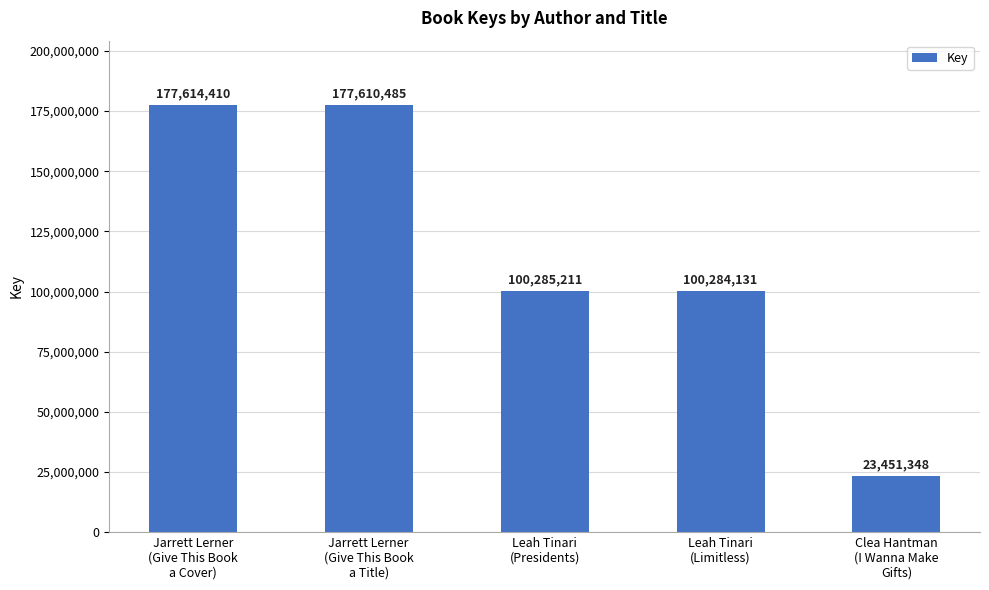

Which label corresponds to the largest value in the chart?

Jarrett Lerner
(Give This Book
a Cover)